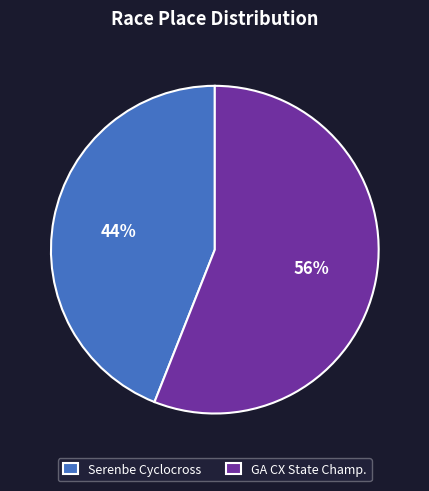

What percentage is the Serenbe Cyclocross slice, to the nearest percent?

44%